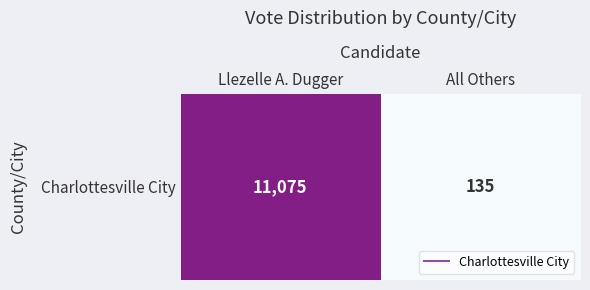

What is the change in value from Llezelle A. Dugger to All Others?

-10940